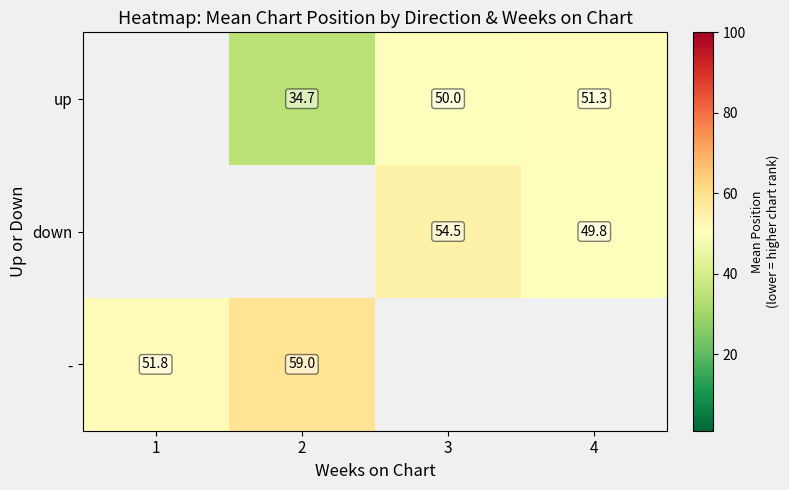

Is the value of up at 1 greater than the value of - at 2?

No